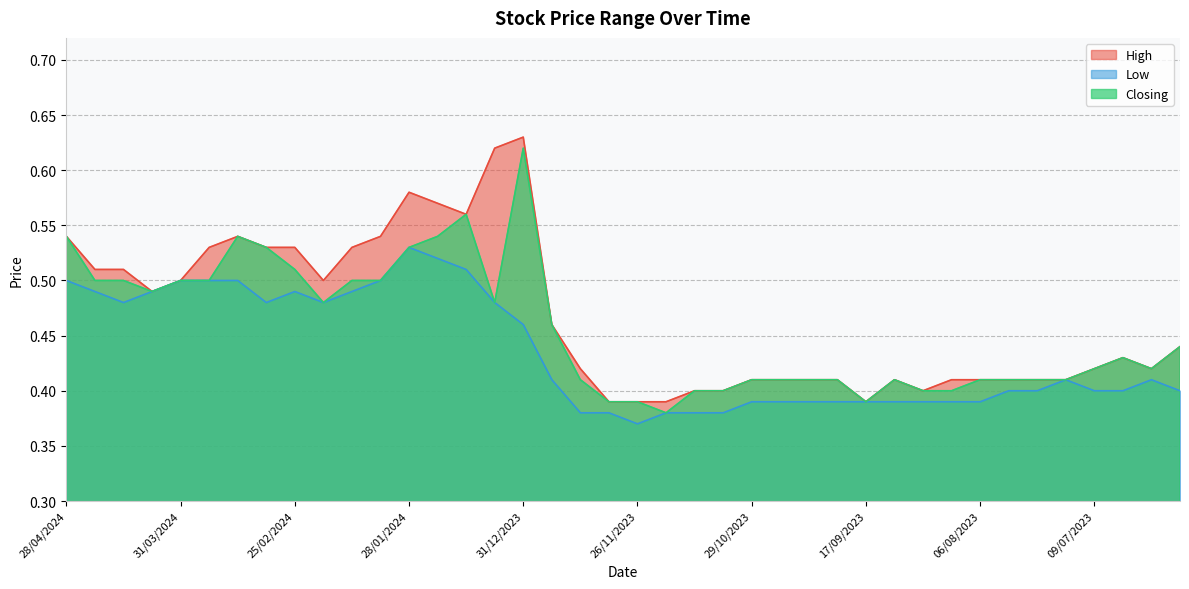

Reading right to left, what are all the values shown in this chart?

High: 11/06/2023=0.4	18/06/2023=0.4	25/06/2023=0.4	09/07/2023=0.4	16/07/2023=0.4	23/07/2023=0.4	30/07/2023=0.4	06/08/2023=0.4	13/08/2023=0.4	20/08/2023=0.4	10/09/2023=0.4	17/09/2023=0.4	08/10/2023=0.4	15/10/2023=0.4	22/10/2023=0.4	29/10/2023=0.4	05/11/2023=0.4	12/11/2023=0.4	19/11/2023=0.4	26/11/2023=0.4	10/12/2023=0.4	17/12/2023=0.4	24/12/2023=0.5	31/12/2023=0.6	07/01/2024=0.6	14/01/2024=0.6	21/01/2024=0.6	28/01/2024=0.6	04/02/2024=0.5	11/02/2024=0.5	18/02/2024=0.5	25/02/2024=0.5	10/03/2024=0.5	17/03/2024=0.5	24/03/2024=0.5	31/03/2024=0.5	07/04/2024=0.5	14/04/2024=0.5	21/04/2024=0.5	28/04/2024=0.5
Low: 11/06/2023=0.4	18/06/2023=0.4	25/06/2023=0.4	09/07/2023=0.4	16/07/2023=0.4	23/07/2023=0.4	30/07/2023=0.4	06/08/2023=0.4	13/08/2023=0.4	20/08/2023=0.4	10/09/2023=0.4	17/09/2023=0.4	08/10/2023=0.4	15/10/2023=0.4	22/10/2023=0.4	29/10/2023=0.4	05/11/2023=0.4	12/11/2023=0.4	19/11/2023=0.4	26/11/2023=0.4	10/12/2023=0.4	17/12/2023=0.4	24/12/2023=0.4	31/12/2023=0.5	07/01/2024=0.5	14/01/2024=0.5	21/01/2024=0.5	28/01/2024=0.5	04/02/2024=0.5	11/02/2024=0.5	18/02/2024=0.5	25/02/2024=0.5	10/03/2024=0.5	17/03/2024=0.5	24/03/2024=0.5	31/03/2024=0.5	07/04/2024=0.5	14/04/2024=0.5	21/04/2024=0.5	28/04/2024=0.5
Closing: 11/06/2023=0.4	18/06/2023=0.4	25/06/2023=0.4	09/07/2023=0.4	16/07/2023=0.4	23/07/2023=0.4	30/07/2023=0.4	06/08/2023=0.4	13/08/2023=0.4	20/08/2023=0.4	10/09/2023=0.4	17/09/2023=0.4	08/10/2023=0.4	15/10/2023=0.4	22/10/2023=0.4	29/10/2023=0.4	05/11/2023=0.4	12/11/2023=0.4	19/11/2023=0.4	26/11/2023=0.4	10/12/2023=0.4	17/12/2023=0.4	24/12/2023=0.5	31/12/2023=0.6	07/01/2024=0.5	14/01/2024=0.6	21/01/2024=0.5	28/01/2024=0.5	04/02/2024=0.5	11/02/2024=0.5	18/02/2024=0.5	25/02/2024=0.5	10/03/2024=0.5	17/03/2024=0.5	24/03/2024=0.5	31/03/2024=0.5	07/04/2024=0.5	14/04/2024=0.5	21/04/2024=0.5	28/04/2024=0.5